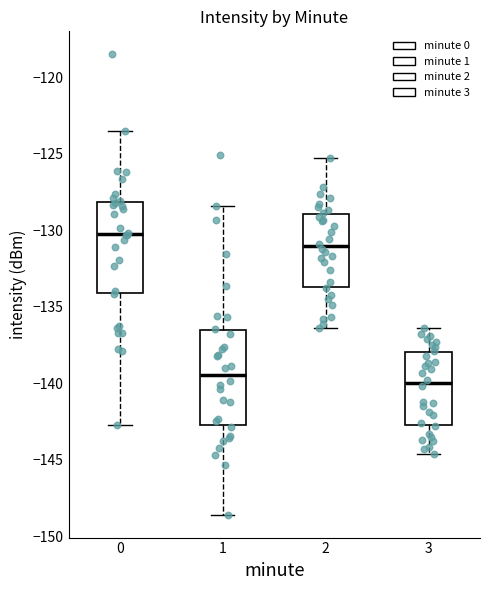

Where does the lower whisker of the box at x = 3 end on the y-axis? The values are not printed on the chart, so give them approximately, as read against the axis.

-144.5